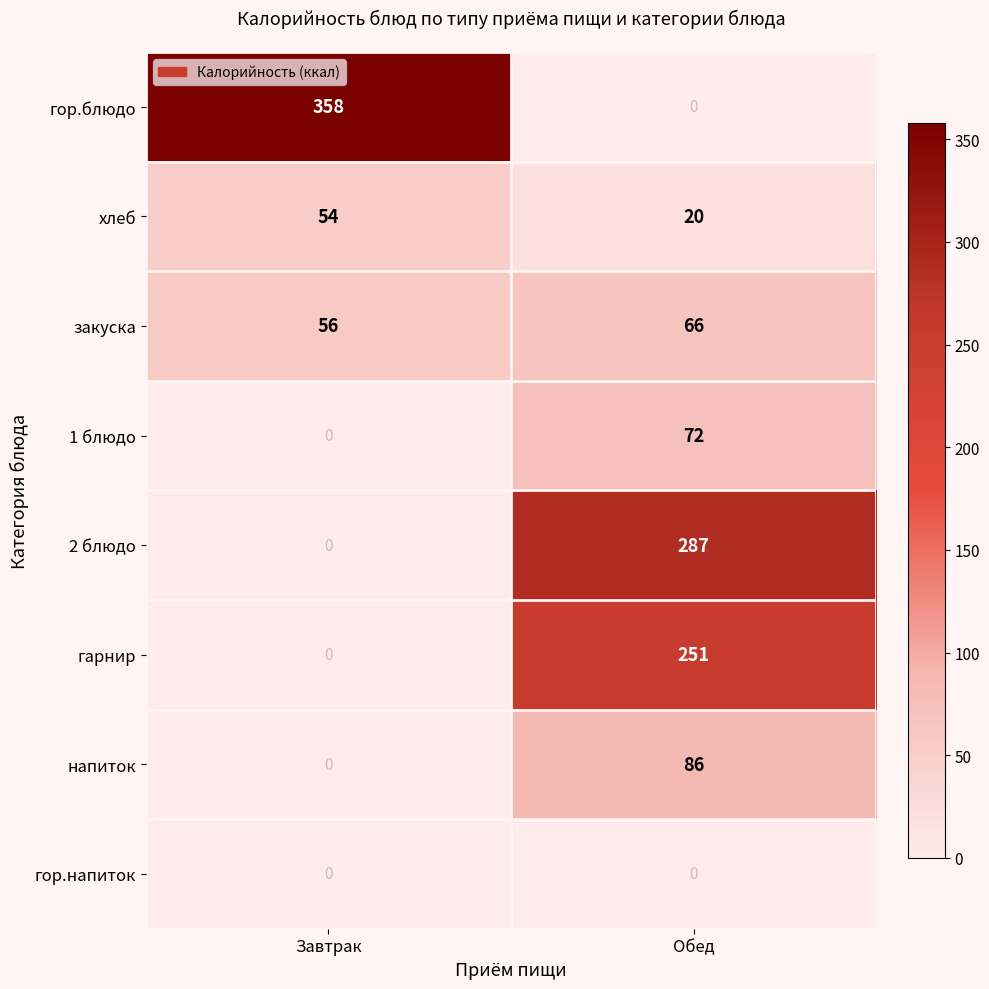

How many categories are shown in the chart?

2